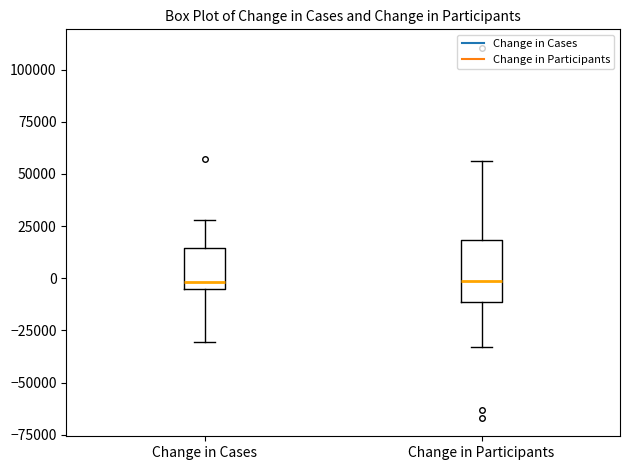

Reading left to right, read every box against the y-axis: the position of its median line, the range the box covers, and the ends of its whiskers. The values are not printed on the chart, so give them approximately, as read against the axis.

Change in Cases: median 0, box -5000 to 15000, whiskers -30000 to 30000
Change in Participants: median 0, box -10000 to 20000, whiskers -35000 to 55000